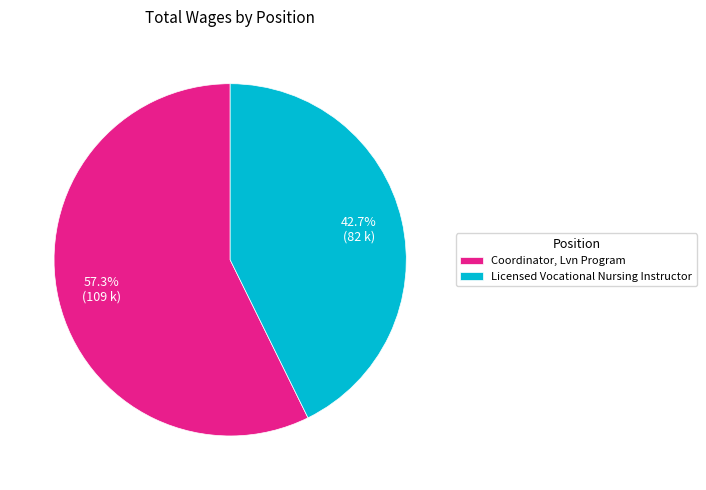

To the nearest percent, what percentage of the pie is Coordinator, Lvn Program?

57%